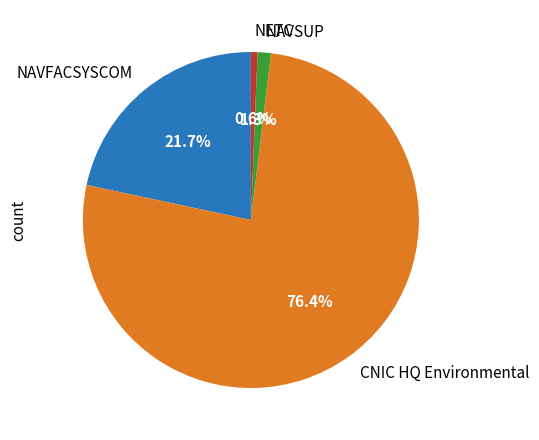

What percentage is the CNIC HQ Environmental slice, to the nearest percent?

76%